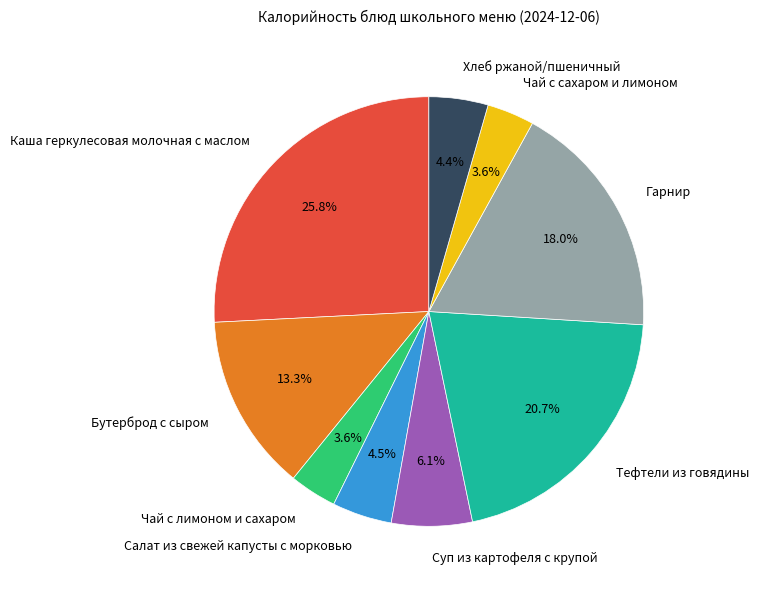

To the nearest percent, what is the difference between the largest and smallest slice percentages?

22%